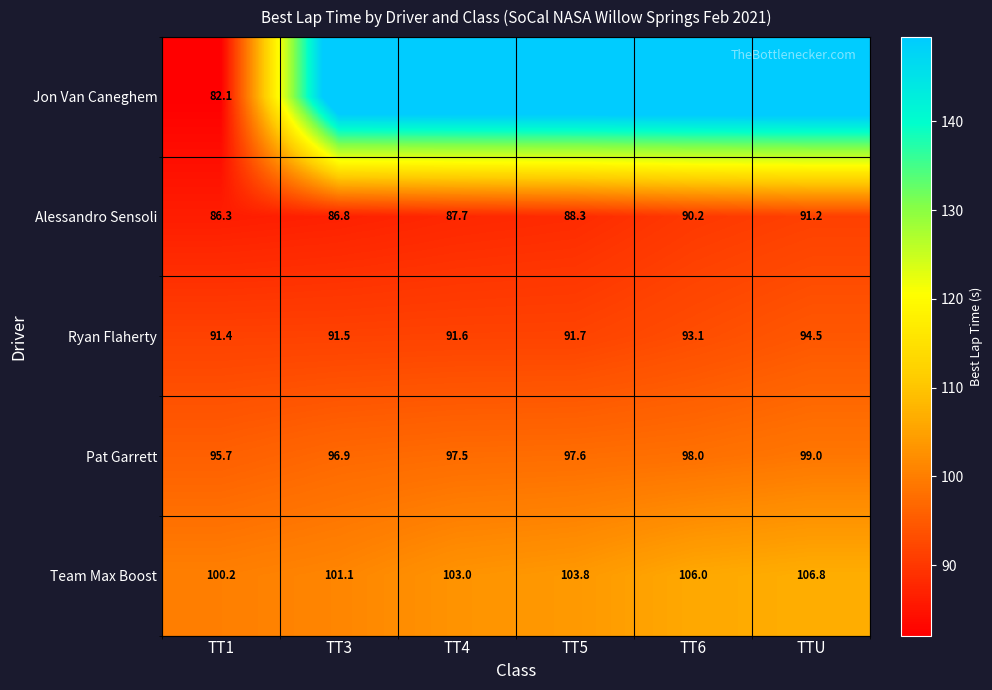

At how many categories does at least one series exceed 86?

6